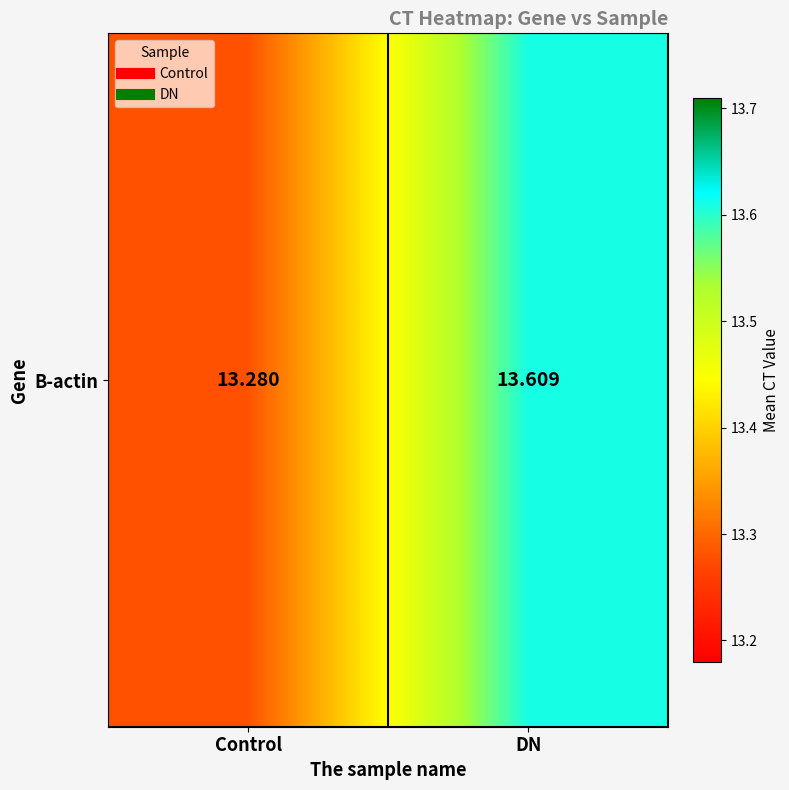

How many series are shown in this chart?

1